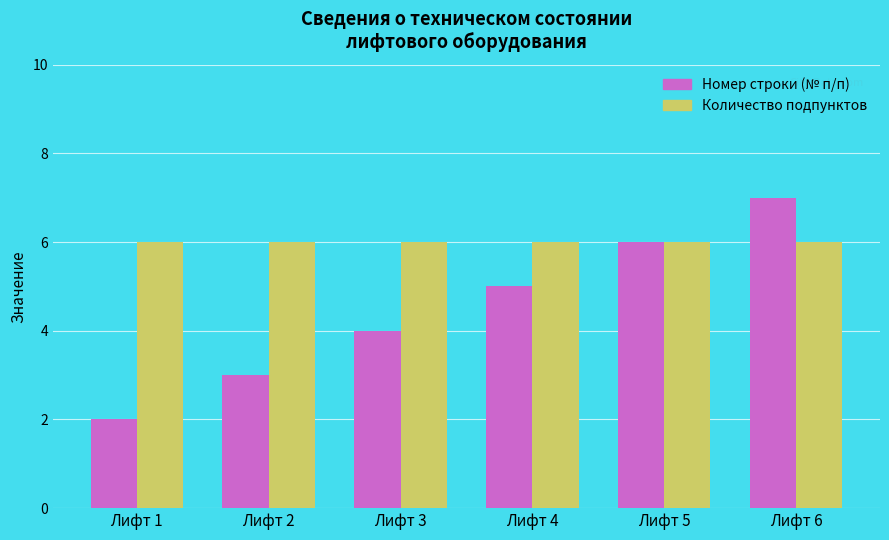

What is the value of the Номер строки (№ п/п) bar at the 5th from the left?

6